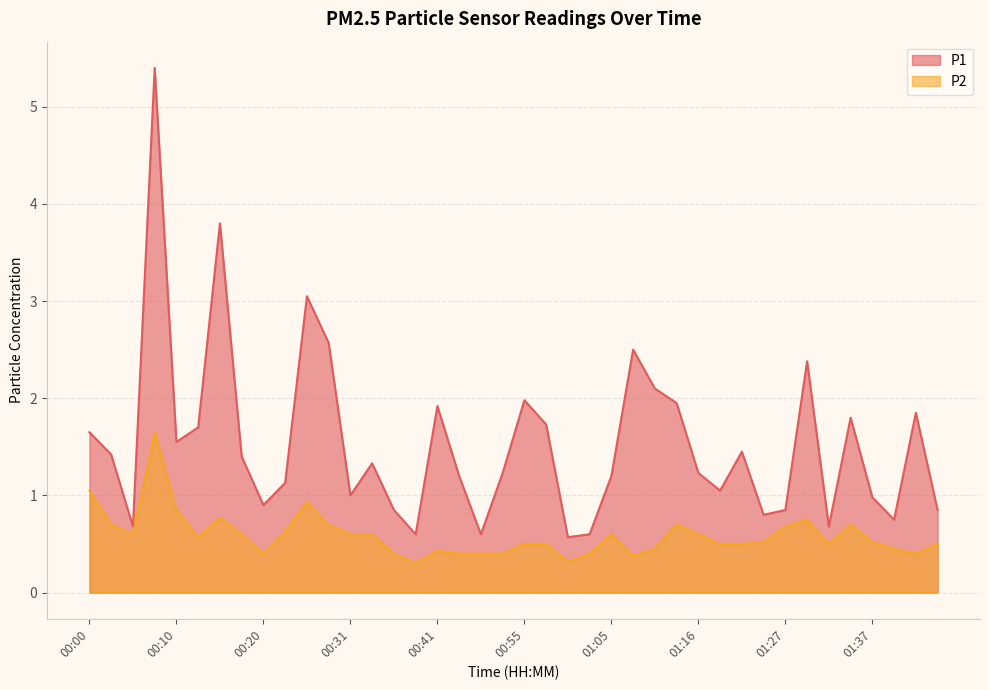

What is the maximum value shown in the chart?

5.4